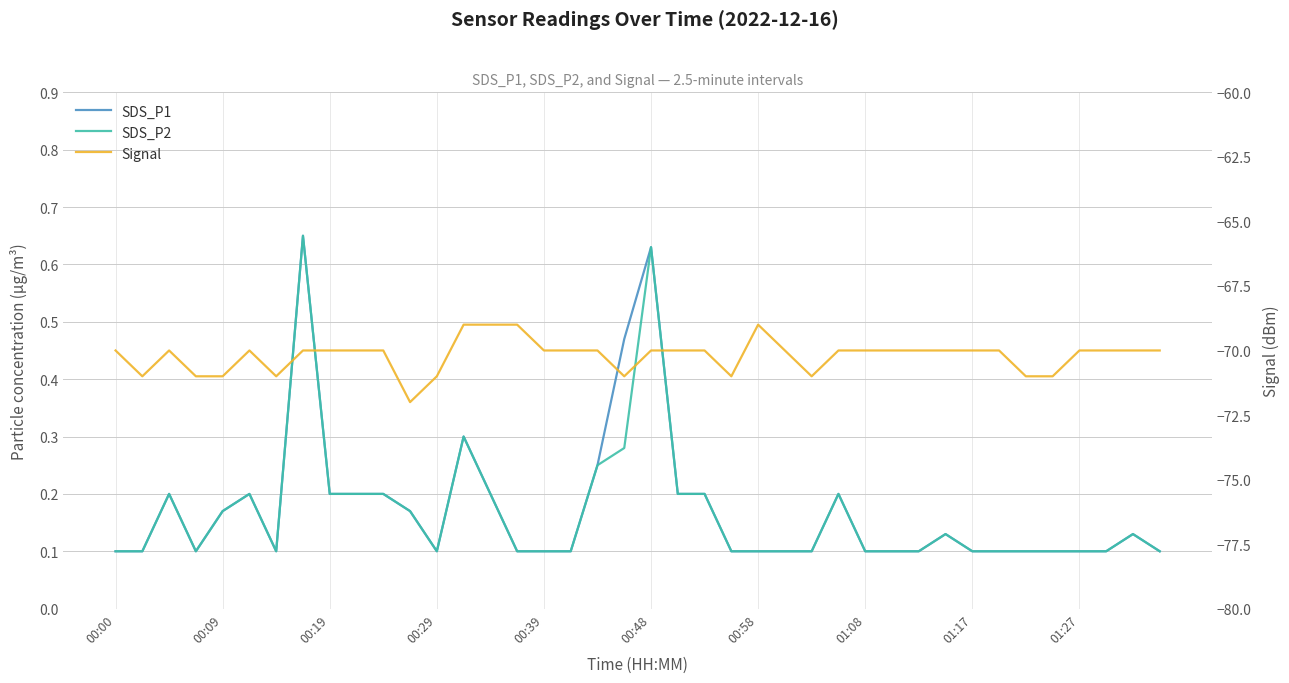

How many Signal values are between -71 and -70?

35